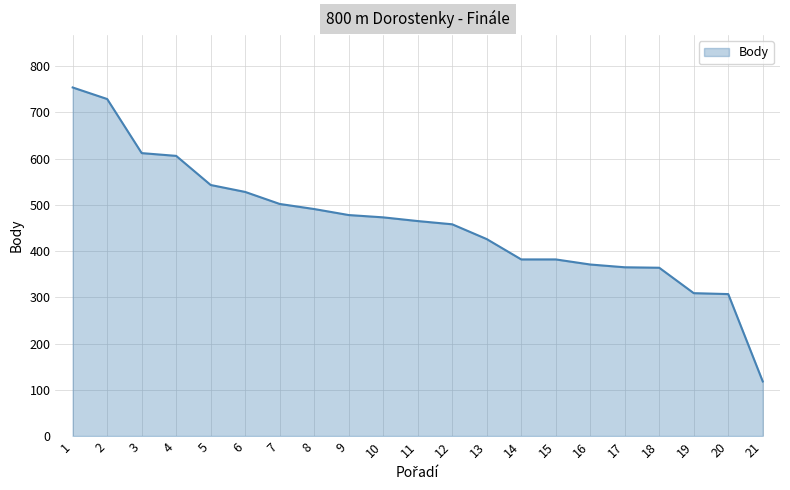

What is the maximum value shown in the chart?

754